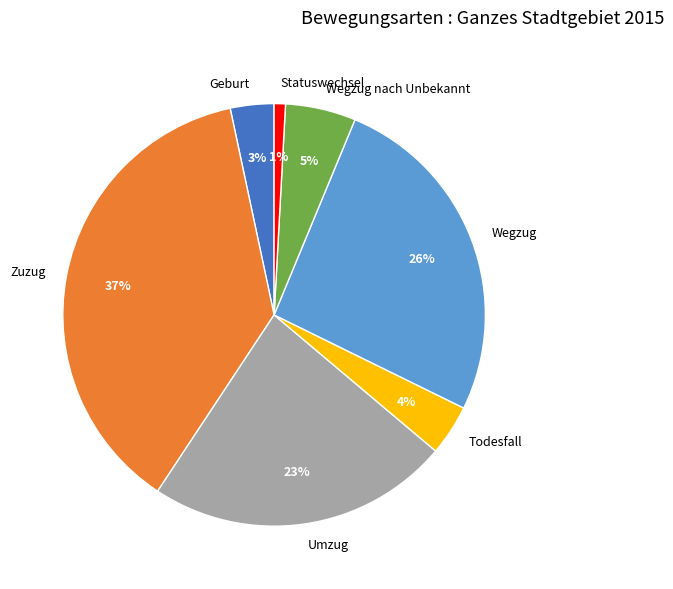

What is the smallest slice in the pie chart?

Statuswechsel